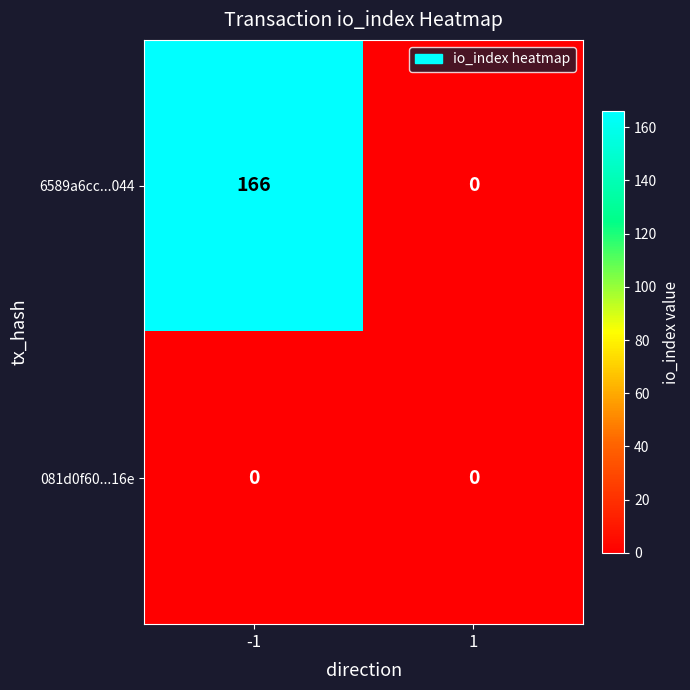

What is the highest value of the 6589a6cc...044 series?

166